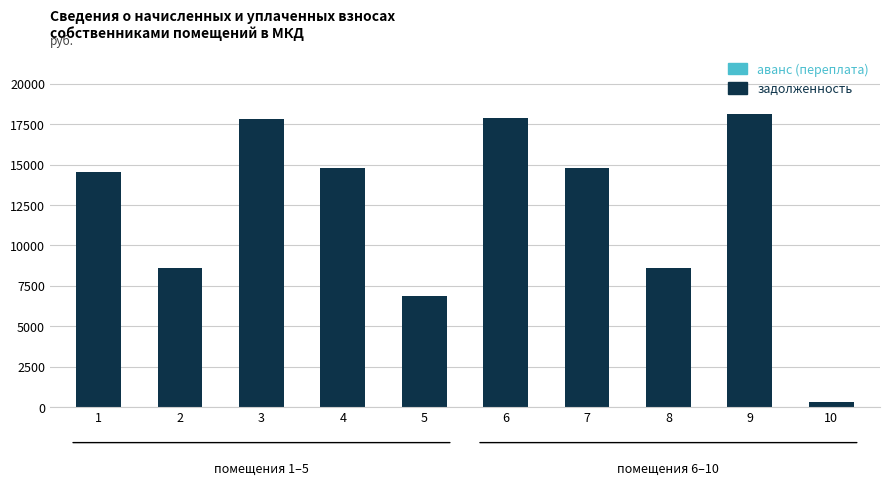

How many bars are there in total?

10